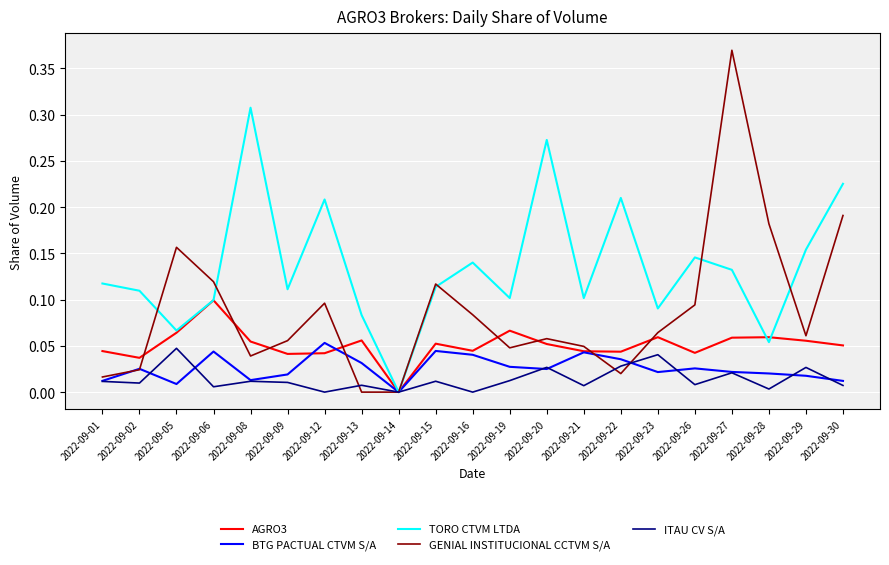

Which series ends up on top after the final intersection of GENIAL INSTITUCIONAL CCTVM S/A and ITAU CV S/A?

GENIAL INSTITUCIONAL CCTVM S/A